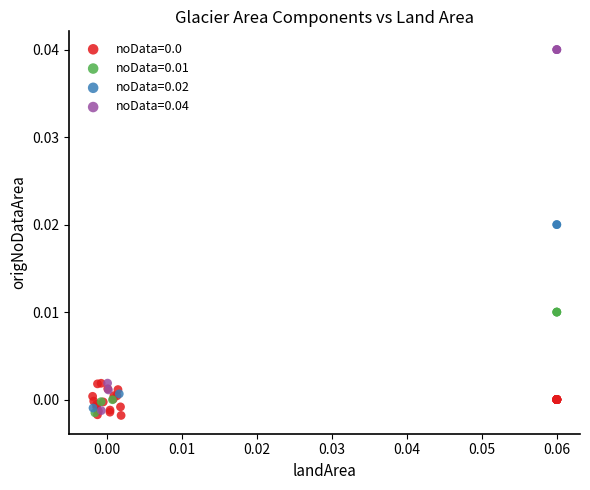

Which series contains the highest Y value?

noData=0.04